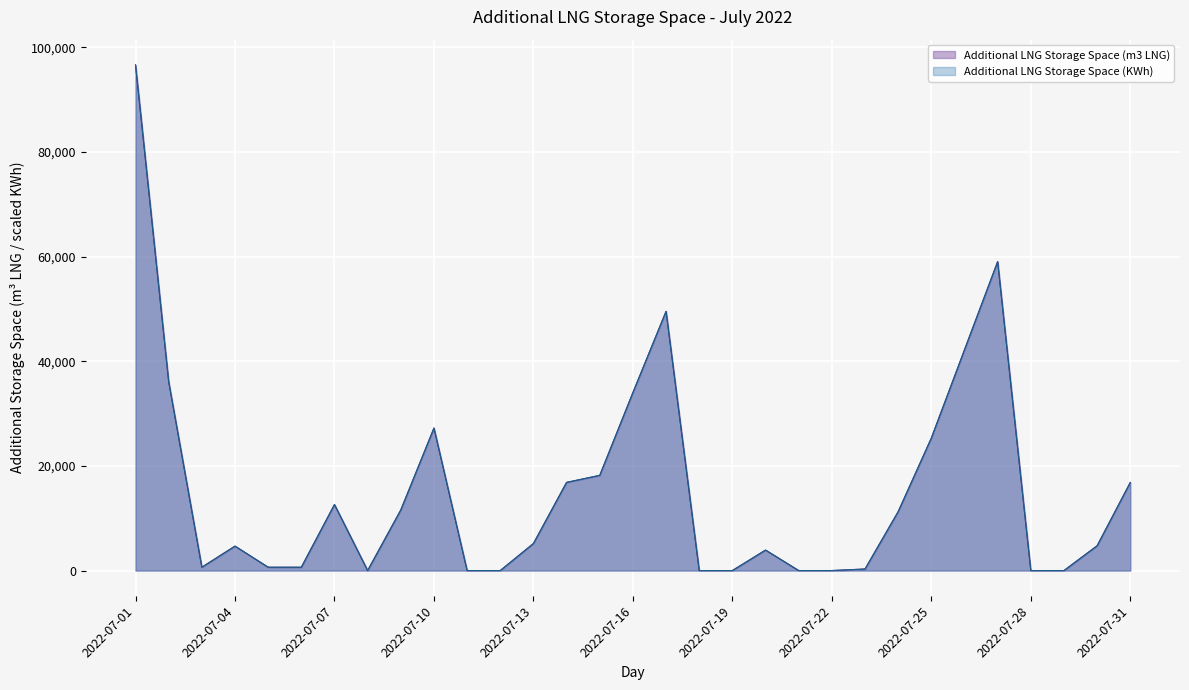

Is it true that Additional LNG Storage Space (KWh) equals 42178.7 at 2022-07-26?

True